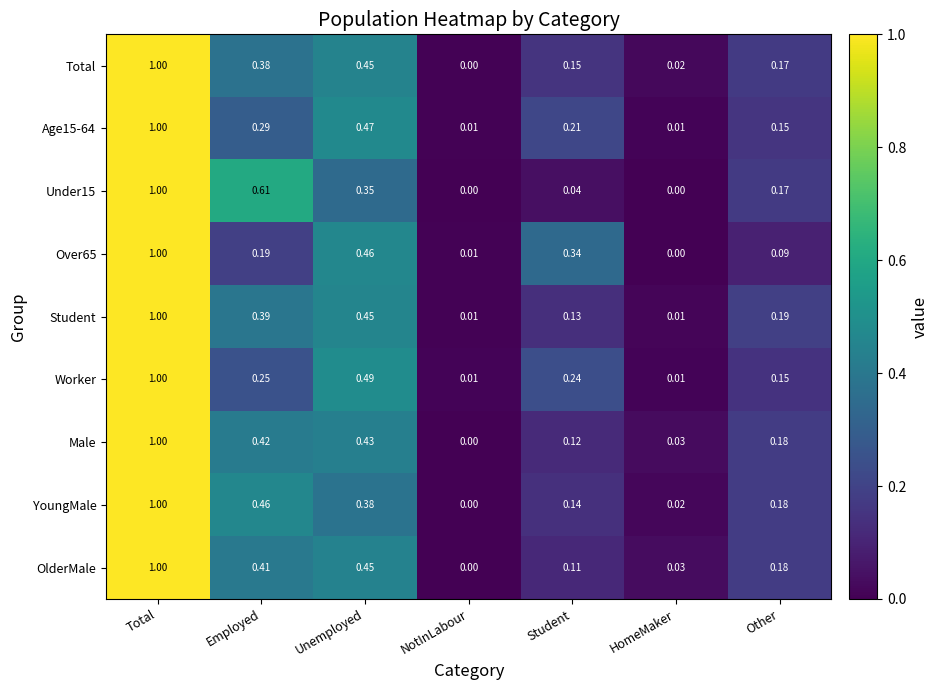

At which category is the sum across all series the highest?

Total